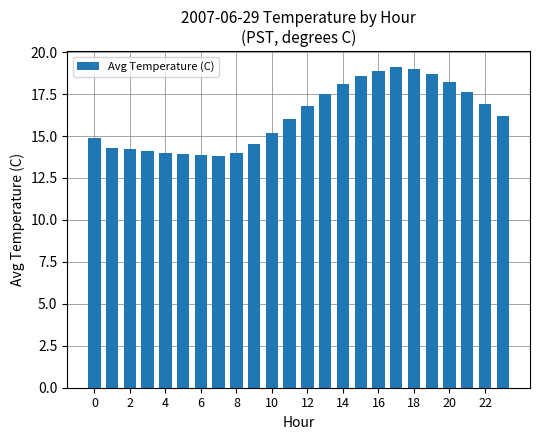

What is the value of the 9th bar from the left?

14.0